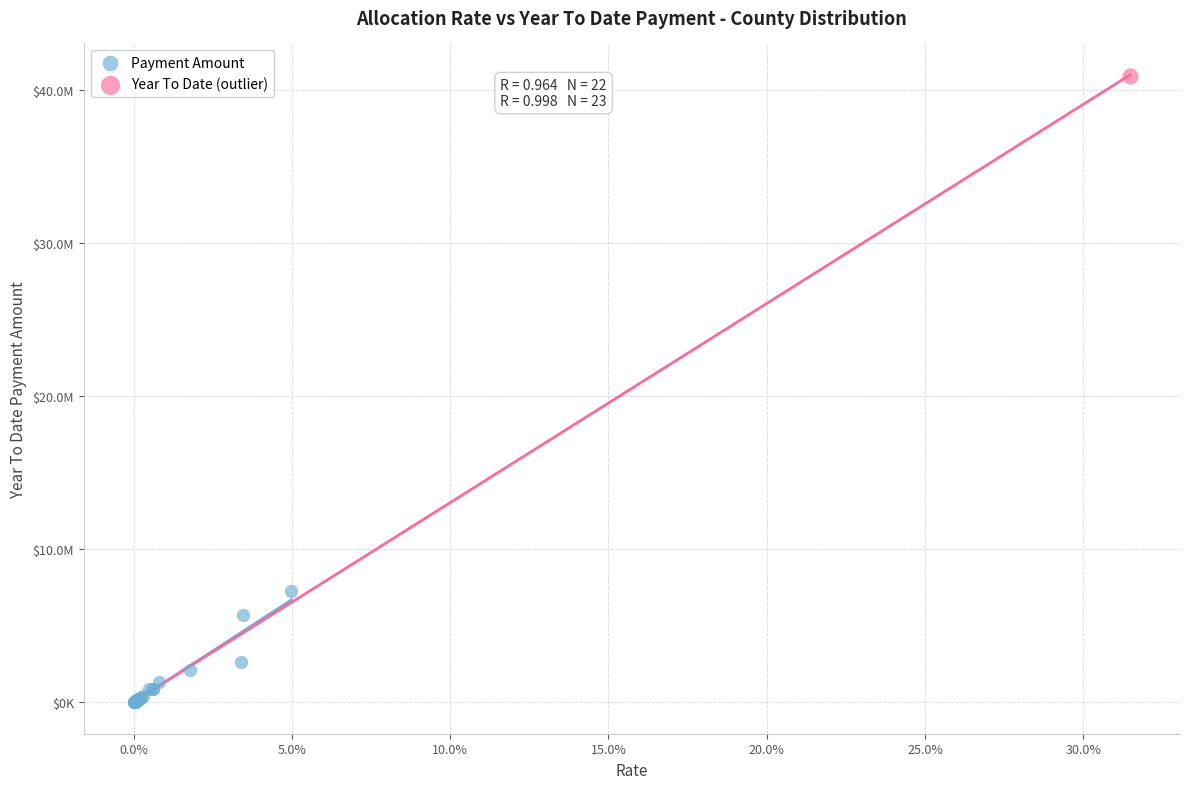

What are all the series names shown in the legend?

Payment Amount, Year To Date (outlier)